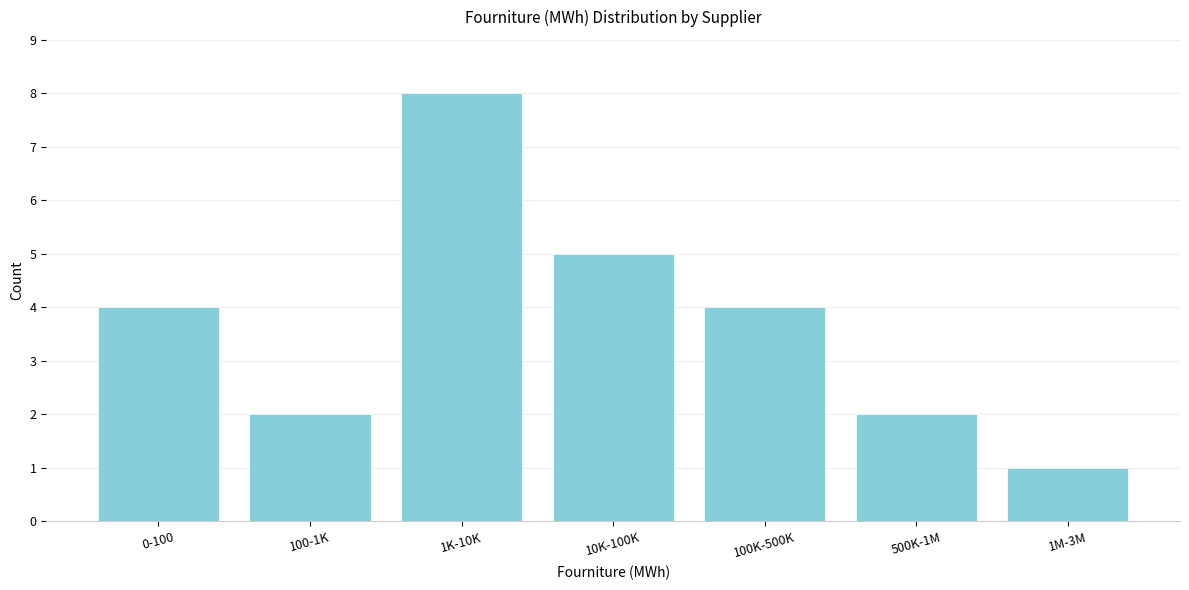

Reading left to right, transcribe all the data shown in this chart.

0-100=4	100-1K=2	1K-10K=8	10K-100K=5	100K-500K=4	500K-1M=2	1M-3M=1